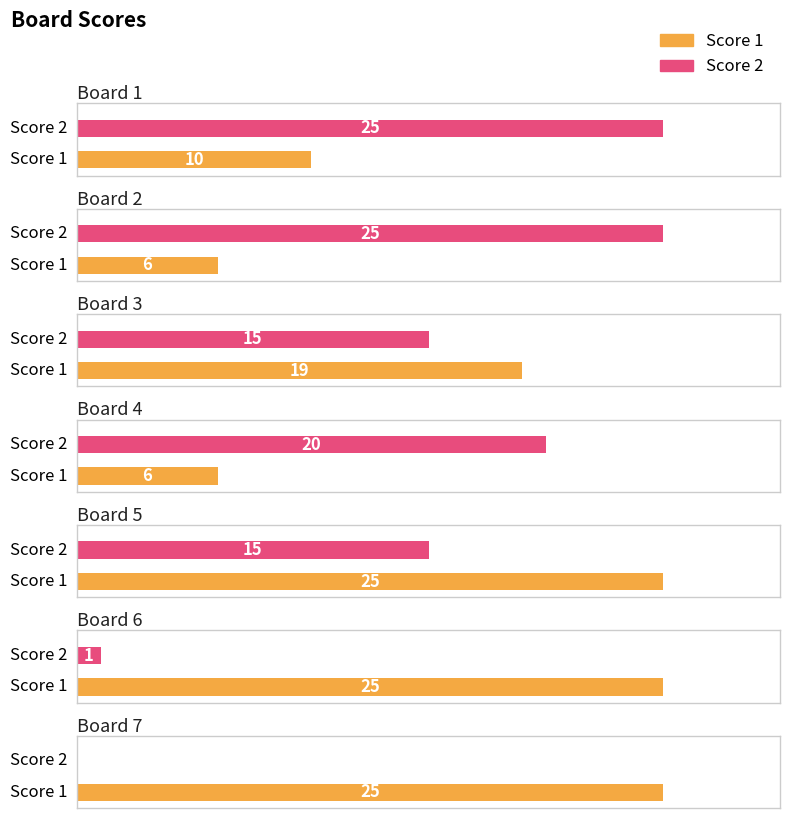

True or false: Score 1 has a value of 6 at Board 2.

True